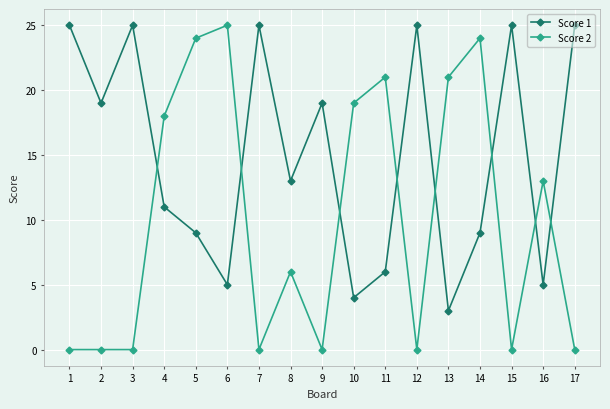

What is the difference between the maximum and second lowest values in the Score 1 series?

21